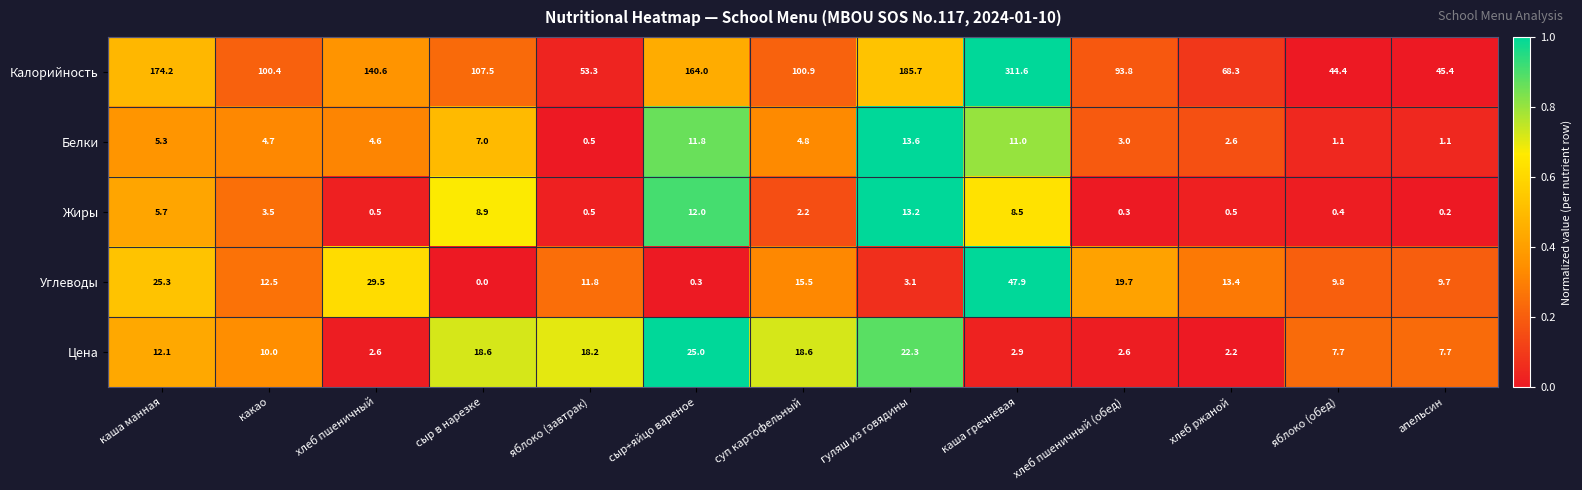

Which series has the largest total across all categories?

Калорийность